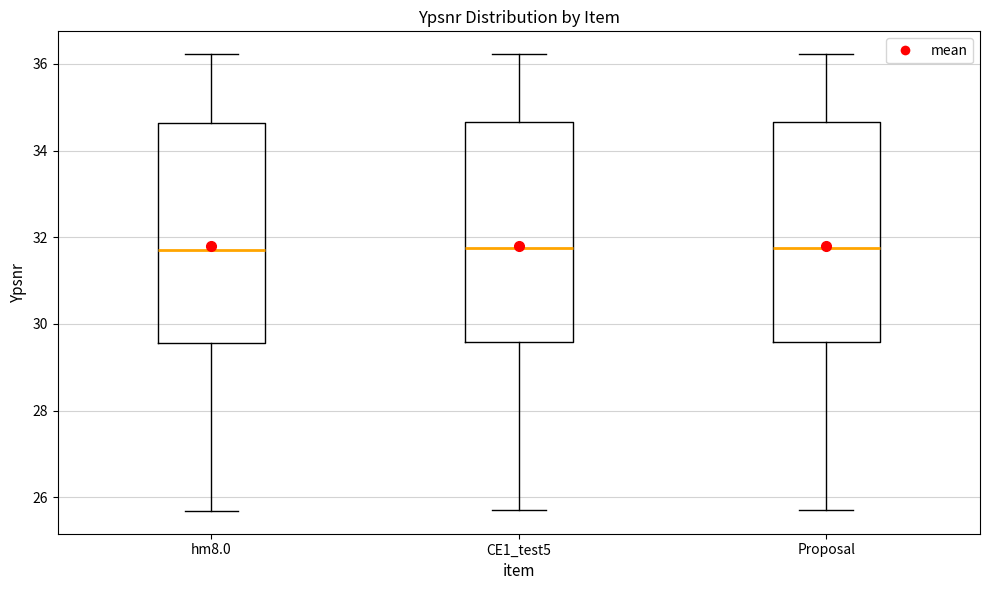

Reading left to right, transcribe this box plot: for each box, give where its median line is, the range the box spans, and where its two whiskers end, as read against the y-axis. The values are not printed on the chart, so give them approximately, as read against the axis.

hm8.0: median 31.8, box 29.6 to 34.6, whiskers 25.6 to 36.2
CE1_test5: median 31.8, box 29.6 to 34.6, whiskers 25.8 to 36.2
Proposal: median 31.8, box 29.6 to 34.6, whiskers 25.8 to 36.2